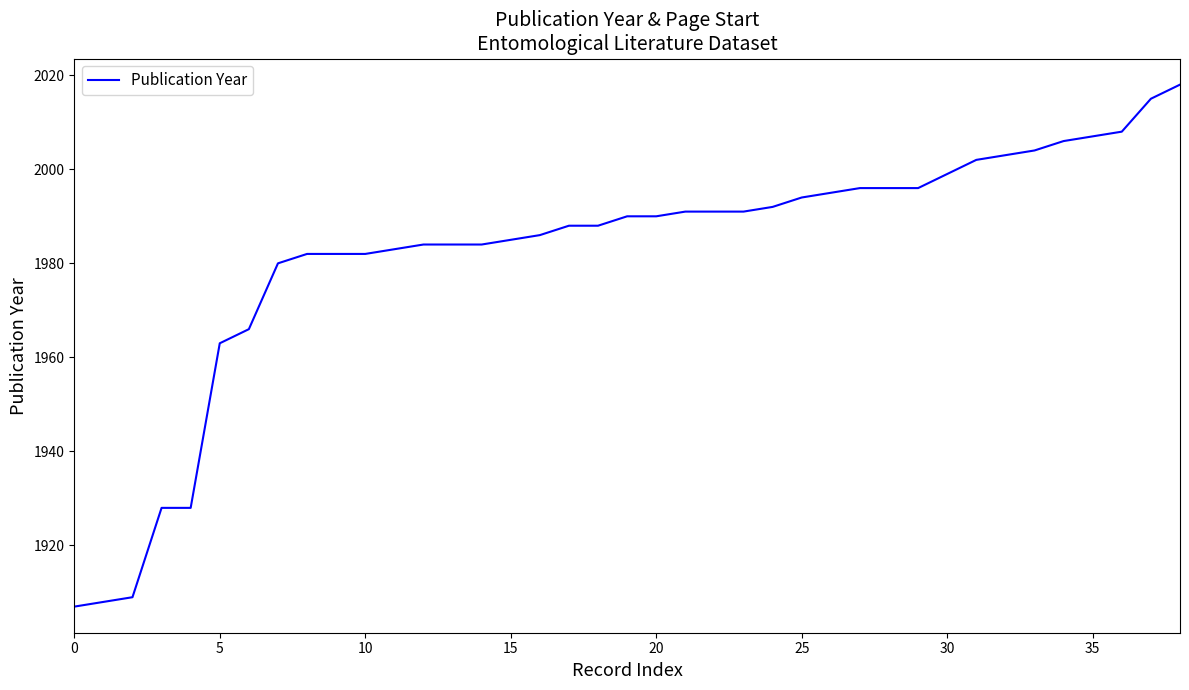

What is the minimum value shown in the chart?

1907